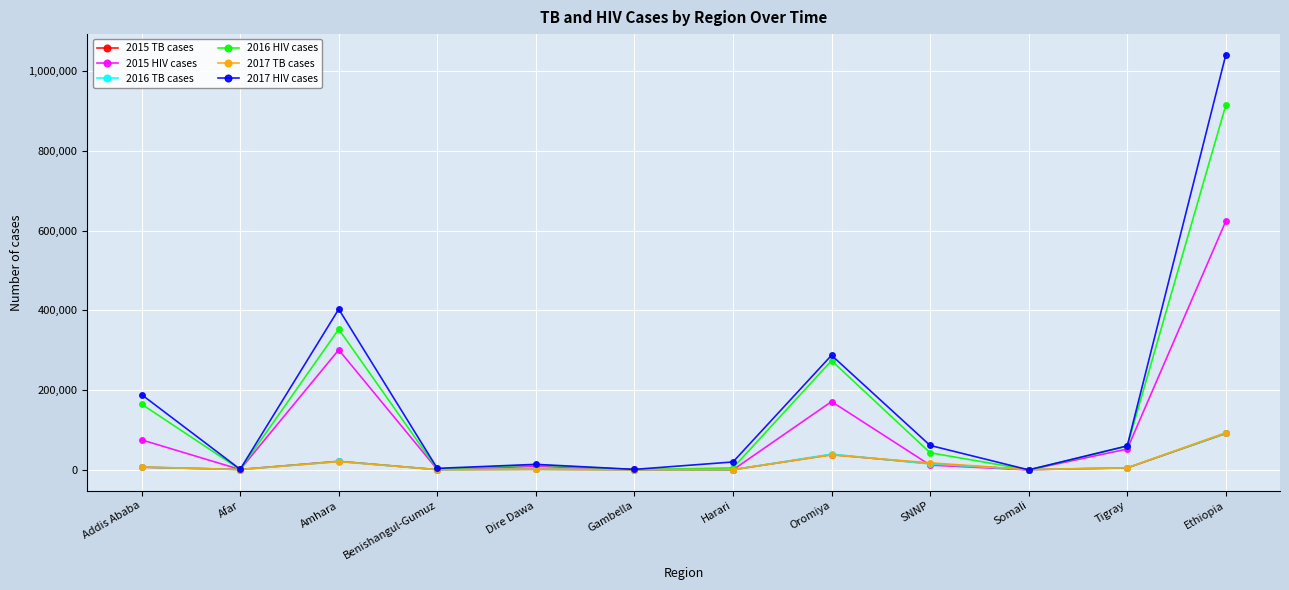

Is this an area chart (filled region under the line)?

No